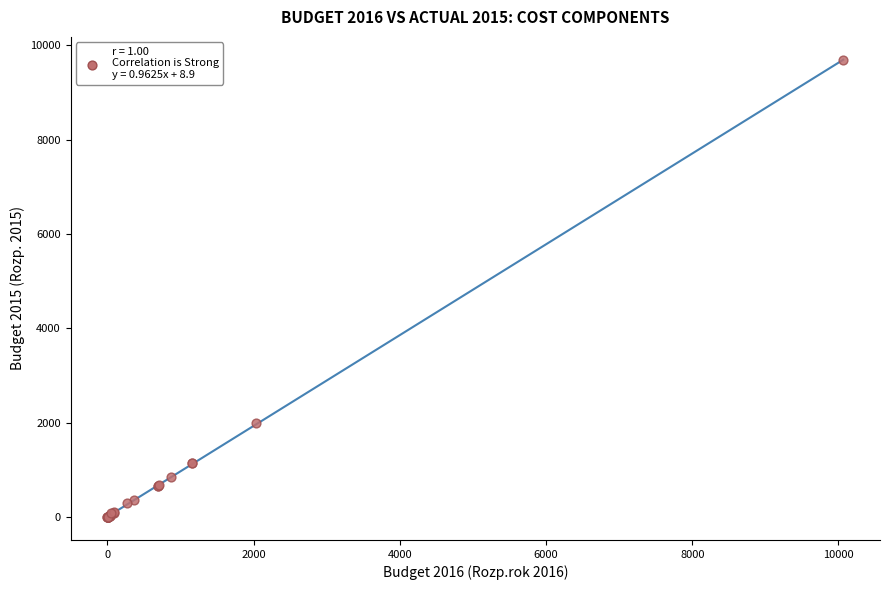

What Y value in the scatter plot is closest to 4842?

1993.2